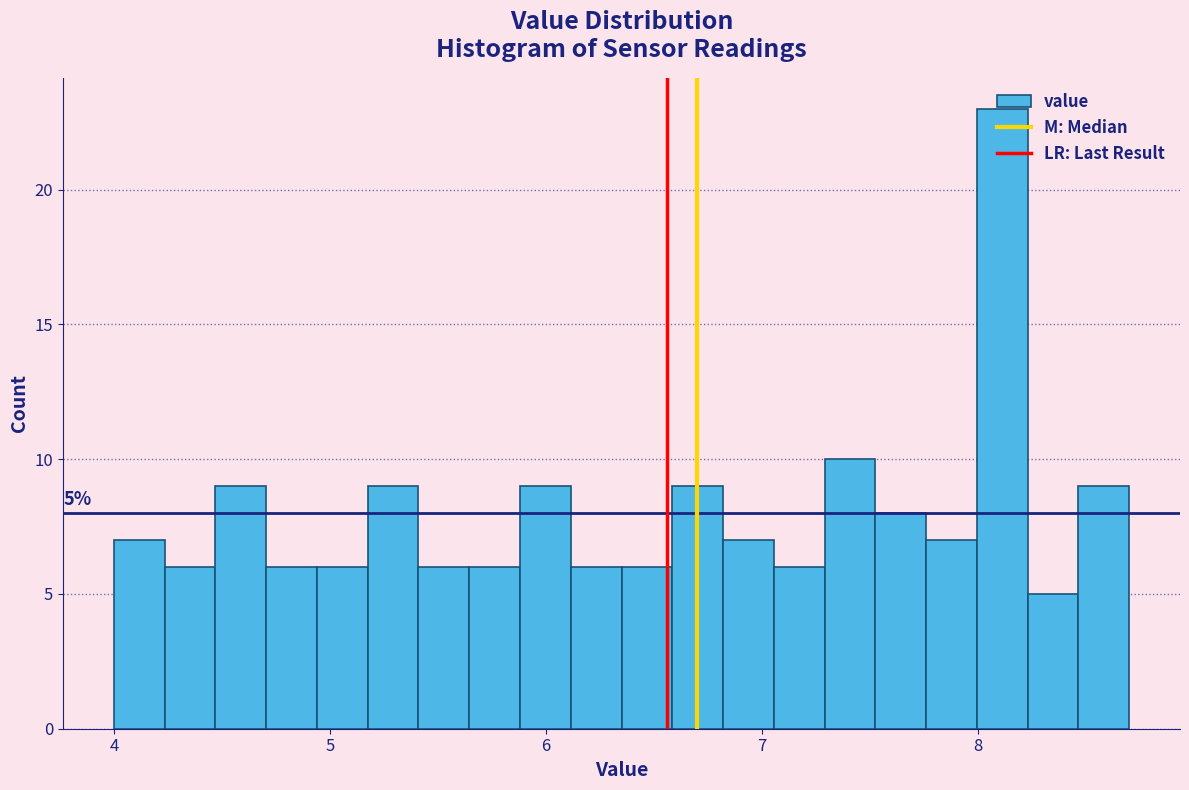

Around what value on the x-axis is the tallest bar? Give the approximate position of its centre, as read against the axis.

8.1